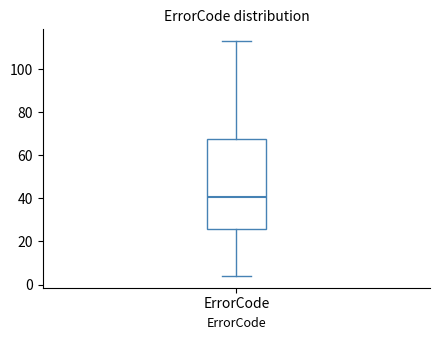

Read this box plot against the y-axis: the position of the median line, the range covered by the box, and the ends of both whiskers. The values are not printed on the chart, so give them approximately, as read against the axis.

median 40, box 26 to 68, whiskers 4 to 114